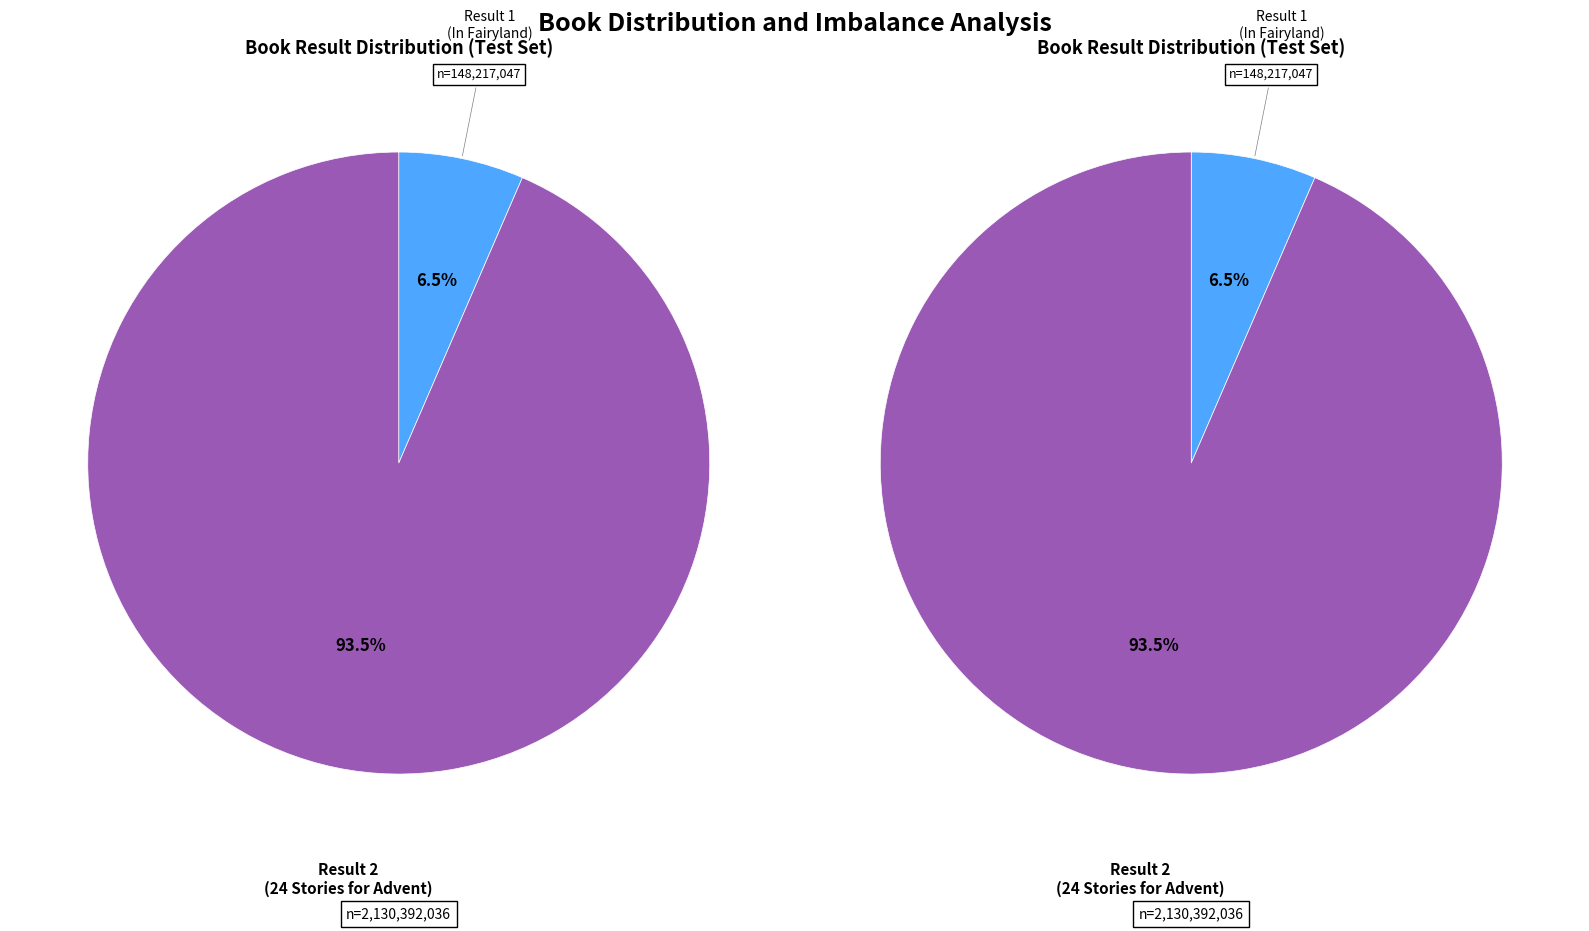

What is the ratio of the value at 2 to the value at 1?

14.4